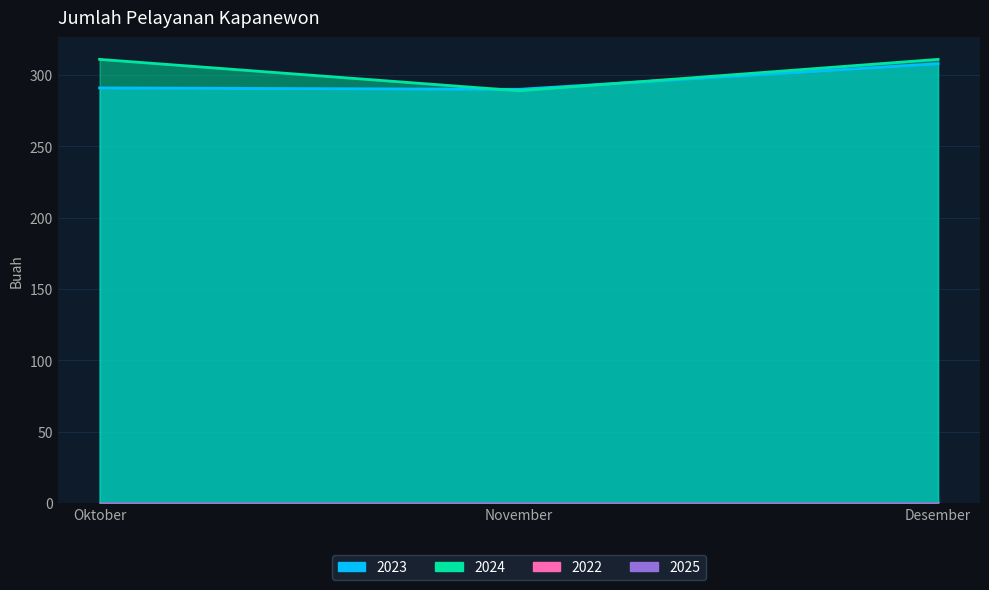

What is the value of the 2023 point at the 2nd from the left?

290